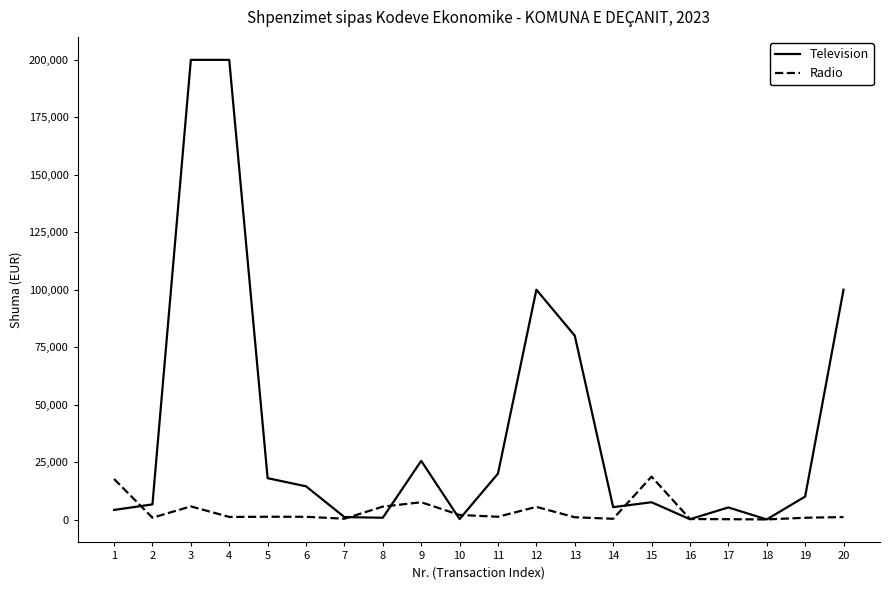

After their last crossing, which series has the higher values: Television or Radio?

Television